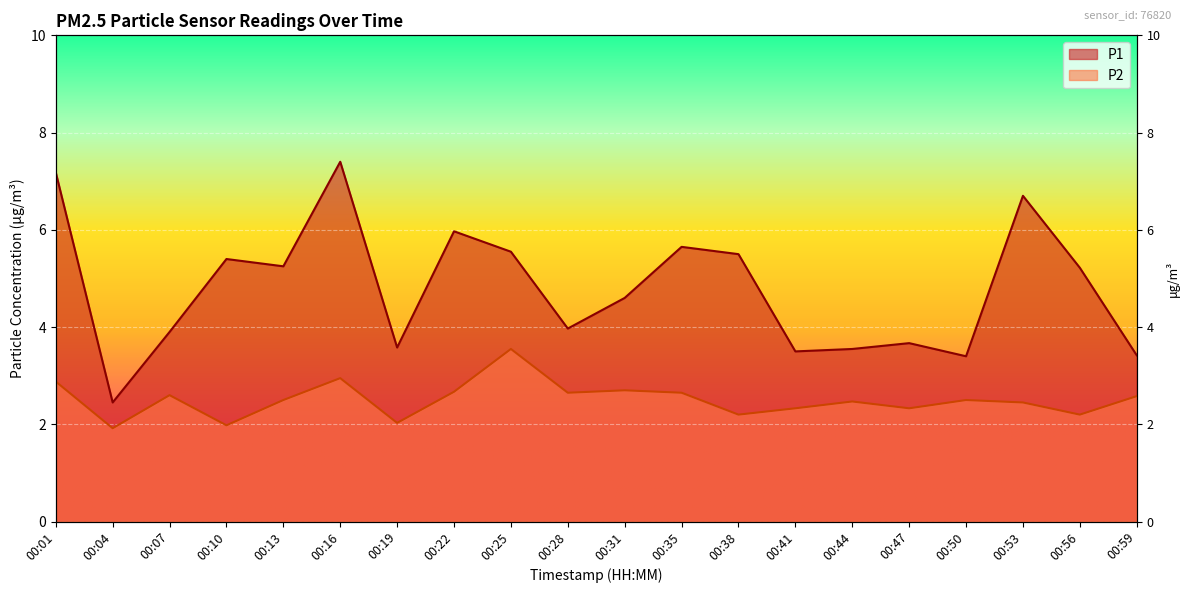

At how many categories does at least one series exceed 3?

19